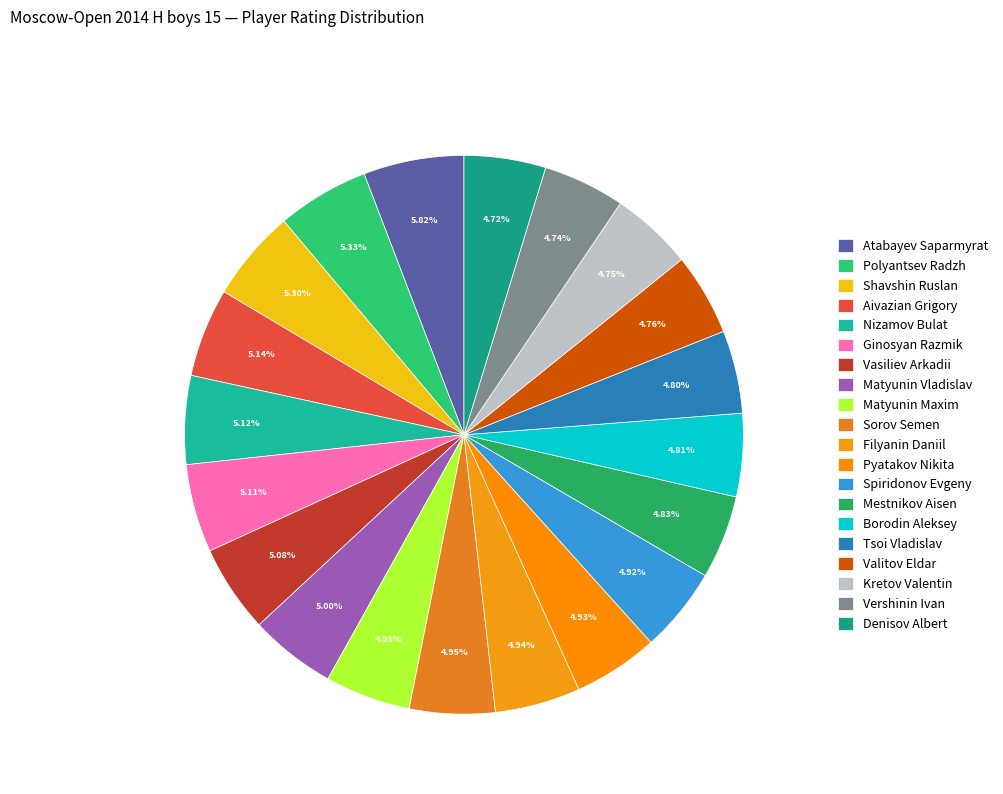

Does Pyatakov Nikita account for over 50% of the chart?

No